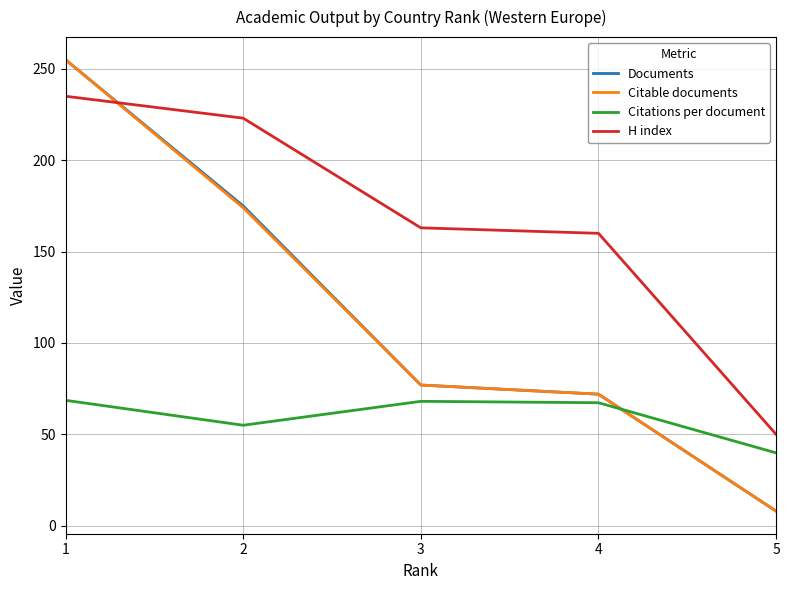

What is the sum of the Citations per document values at 4 and 1?

136.0